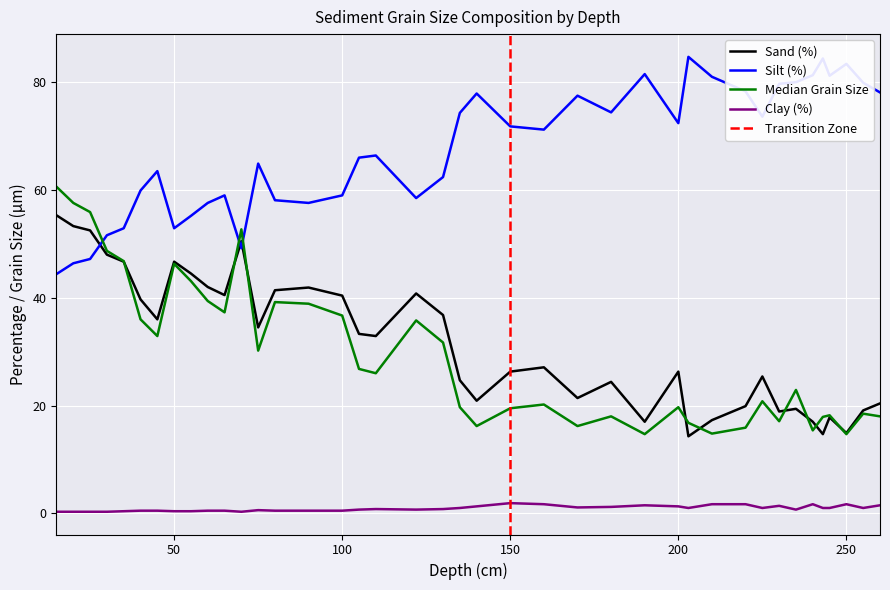

What is the difference between the maximum and minimum values in the Silt (%) series?

40.3